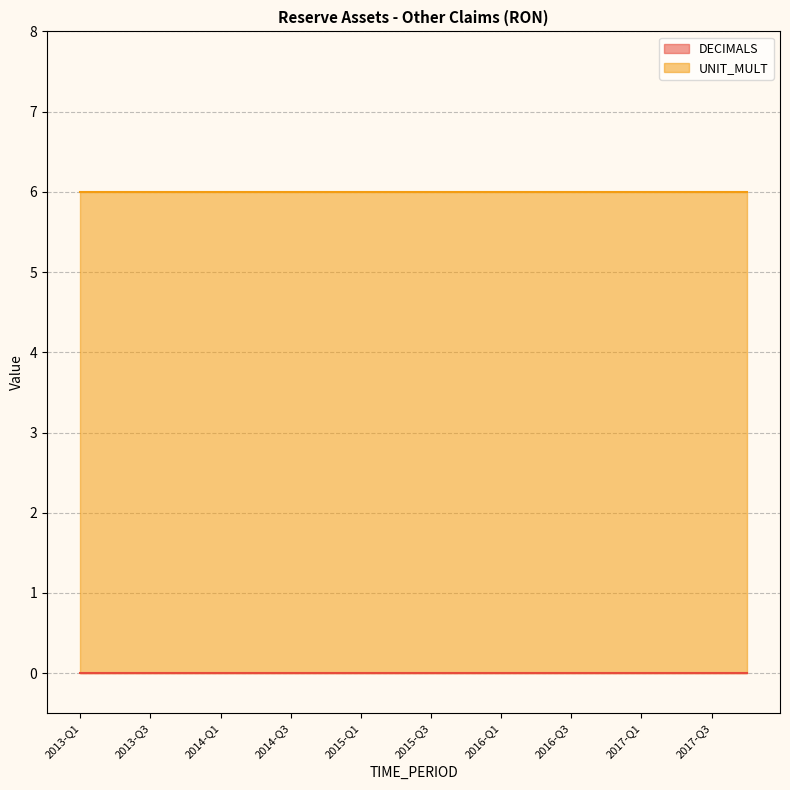

What are all the series names shown in the legend?

DECIMALS, UNIT_MULT